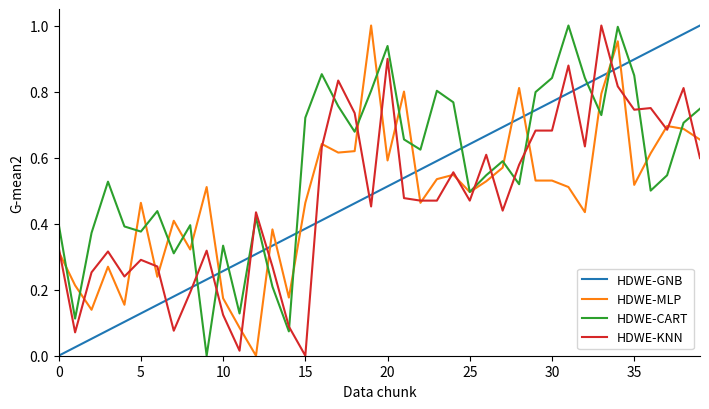

In HDWE-CART, how many points are lower than both neighbors (excluding endpoints)?

12